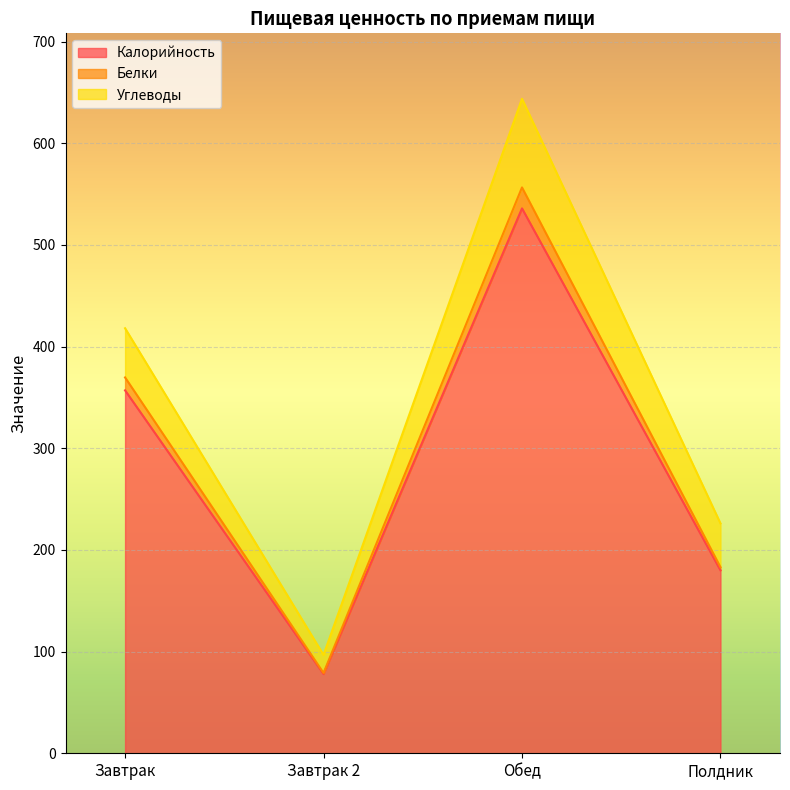

How many data points in Калорийность are above 357?

1